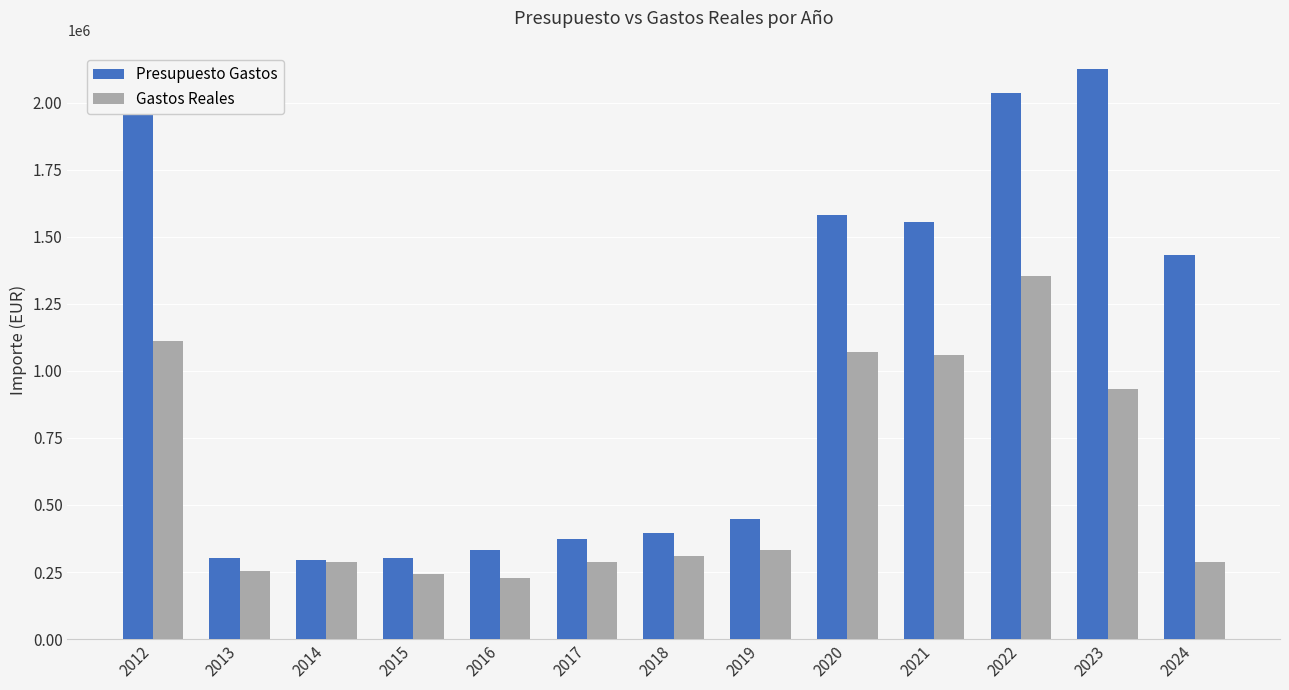

What is the minimum value for Presupuesto Gastos?

294658.0